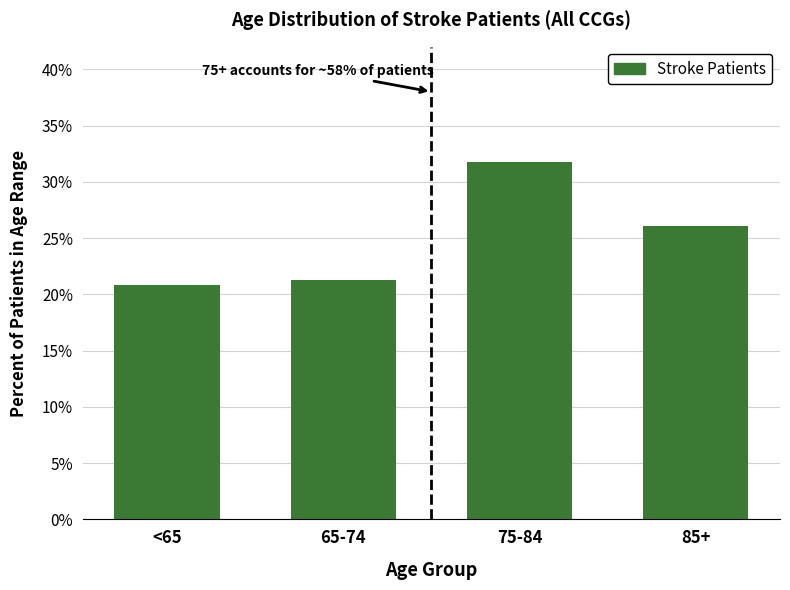

What is the difference between the values at 65-74 and 75-84?

10.5